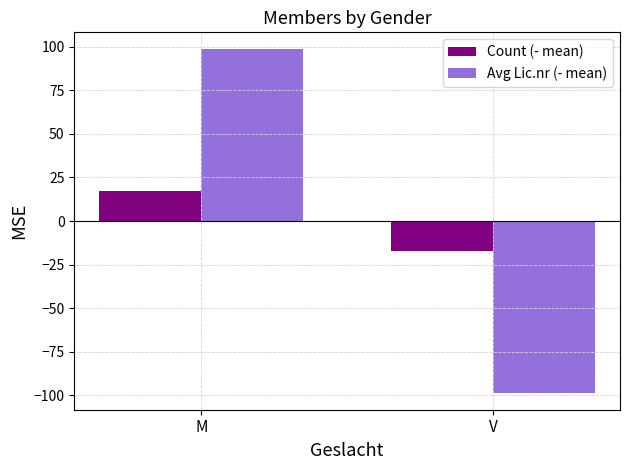

Is the value of Count (- mean) at V greater than the value of Avg Lic.nr (- mean) at M?

No